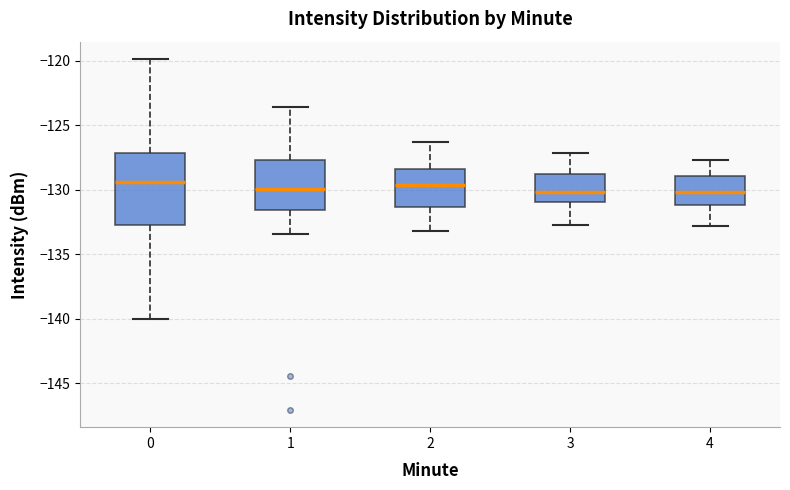

Reading left to right, read every box against the y-axis: the position of its median line, the range the box covers, and the ends of its whiskers. The values are not printed on the chart, so give them approximately, as read against the axis.

0: median -129.5, box -132.5 to -127.0, whiskers -140.0 to -120.0
1: median -130.0, box -131.5 to -127.5, whiskers -133.5 to -123.5
2: median -129.5, box -131.5 to -128.5, whiskers -133.0 to -126.5
3: median -130.0, box -131.0 to -128.5, whiskers -132.5 to -127.0
4: median -130.0, box -131.0 to -129.0, whiskers -133.0 to -127.5